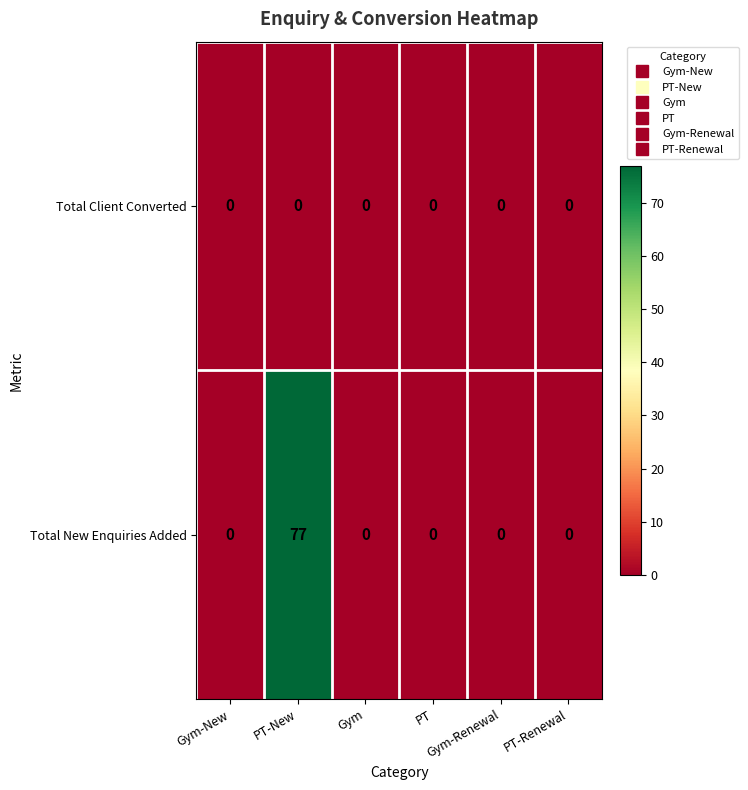

List the series in order of their peak value, highest first.

Total New Enquiries Added, Total Client Converted